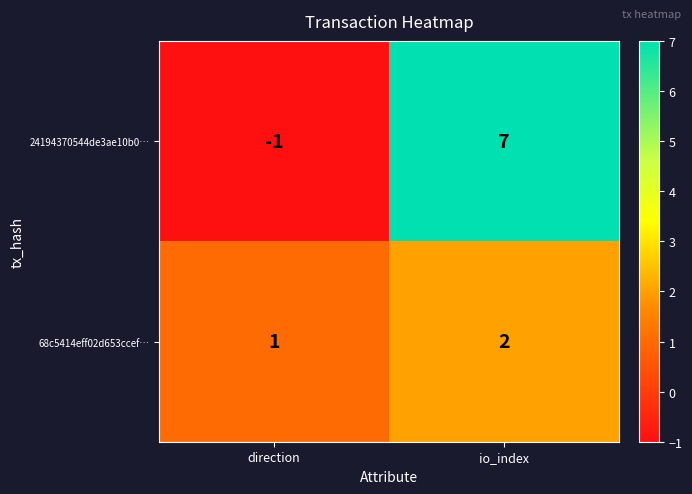

The value of 24194370544de3ae10b0… at direction is -1. True or false?

True